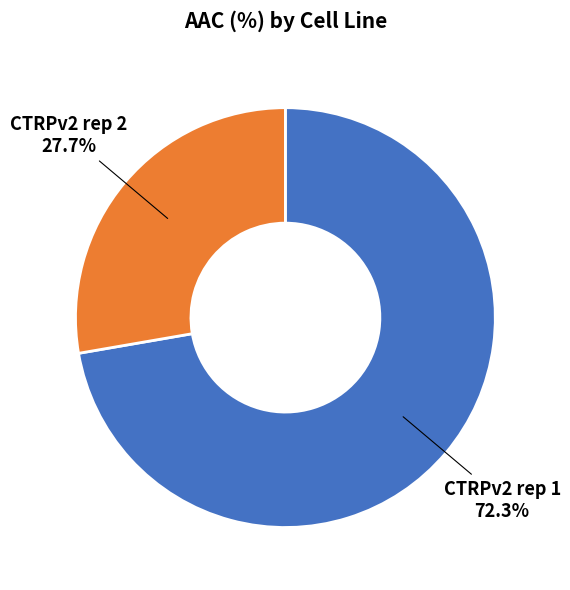

True or false: CTRPv2 rep 2 accounts for 28% of the total.

True